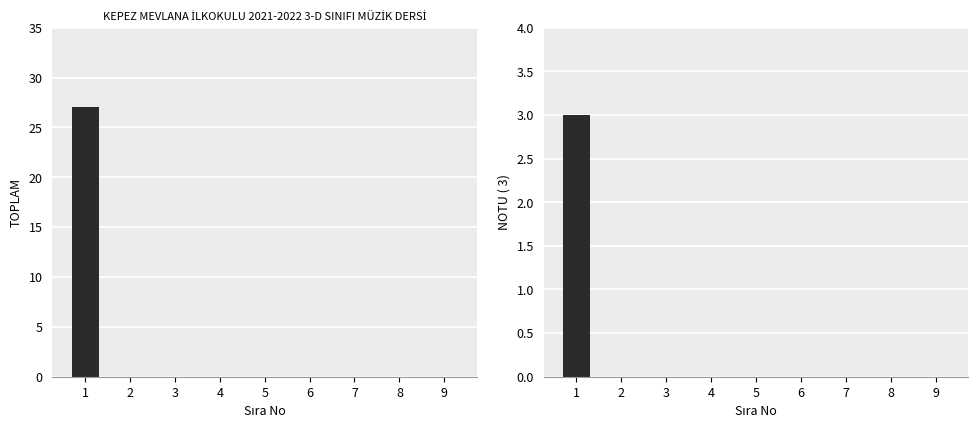

Are the bars grouped side by side (vs. stacked)?

Yes